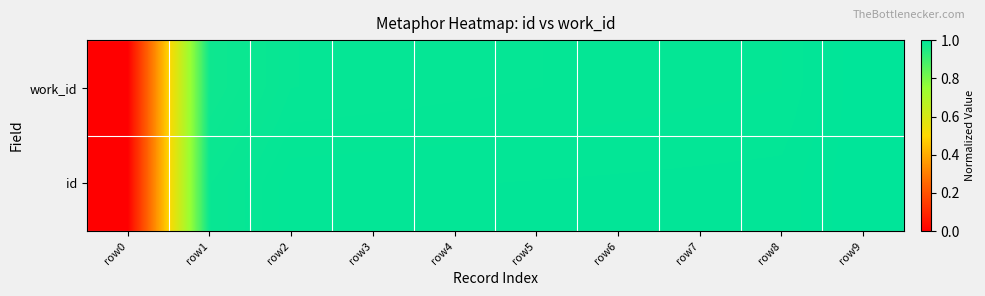

Reading left to right, what are all the values shown in this chart?

work_id: row0=0.0	row1=1.0	row2=1.0	row3=1.0	row4=1.0	row5=1.0	row6=1.0	row7=1.0	row8=1.0	row9=1.0
id: row0=0.0	row1=1.0	row2=1.0	row3=1.0	row4=1.0	row5=1.0	row6=1.0	row7=1.0	row8=1.0	row9=1.0